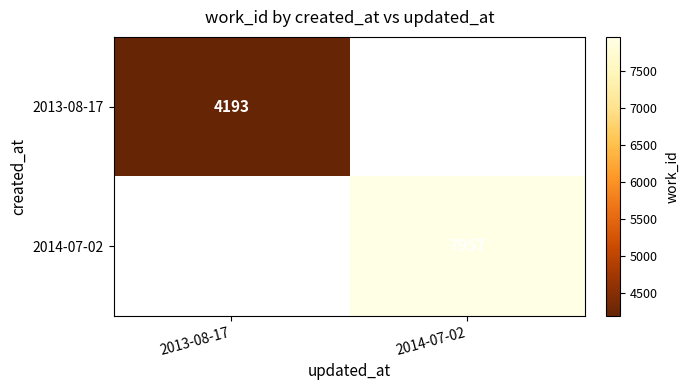

Which category has the highest value across all series?

2014-07-02